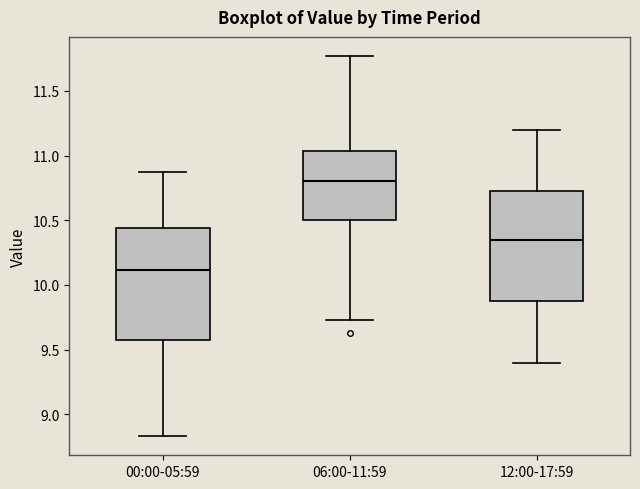

Which box's median line is the highest?

06:00-11:59